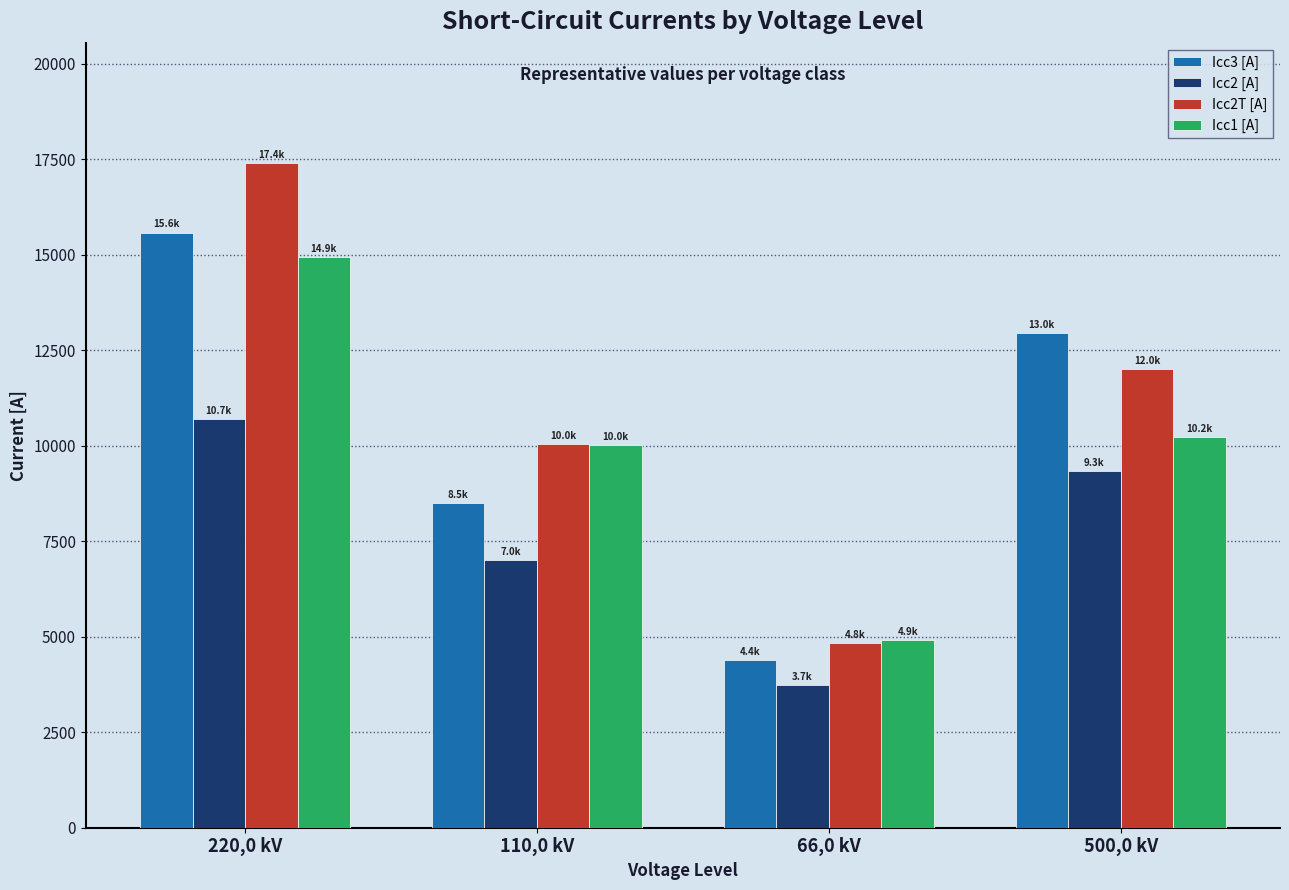

What is the smallest value displayed?

3731.5